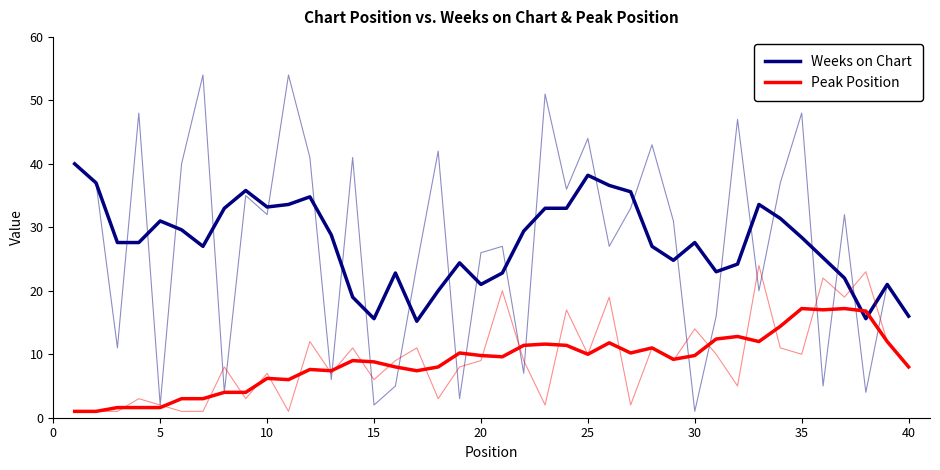

True or false: Peak Position has a value of 22.0 at 30.

False